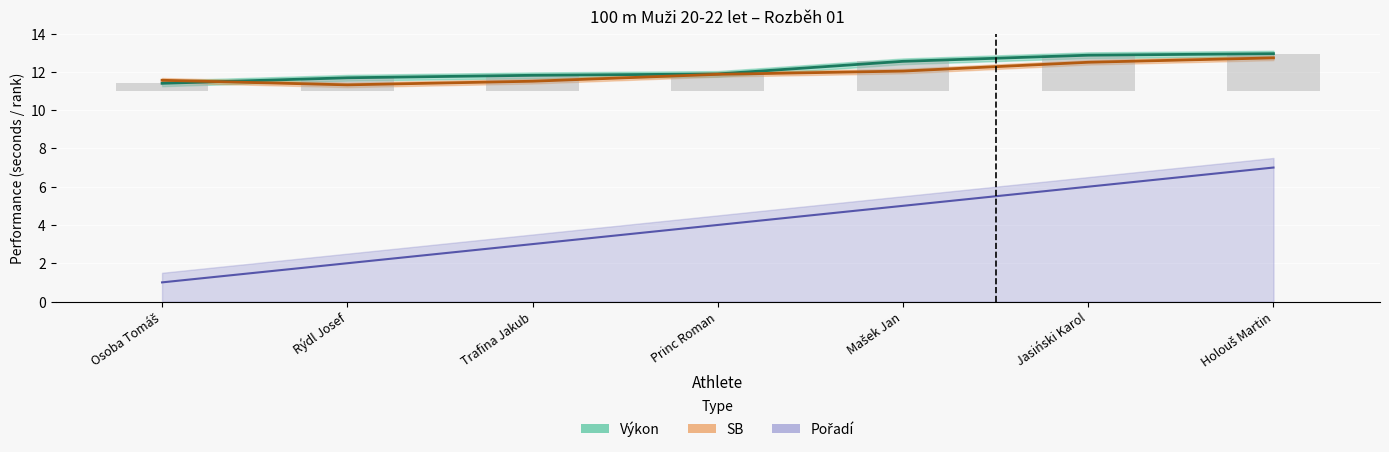

What is the sum of all Výkon values?

85.2